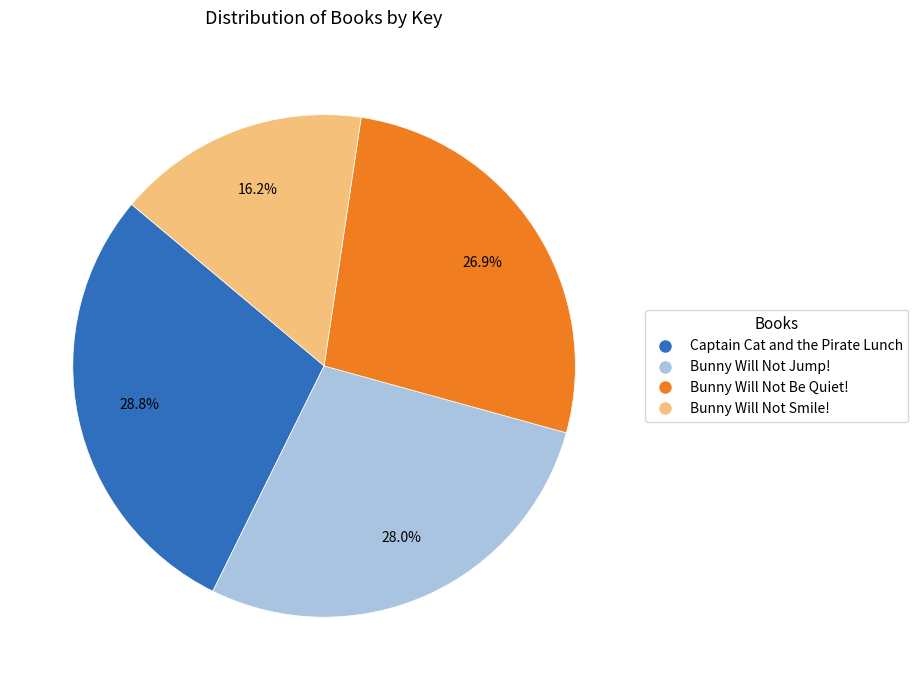

What percentage is the Bunny Will Not Jump! slice, to the nearest percent?

28%